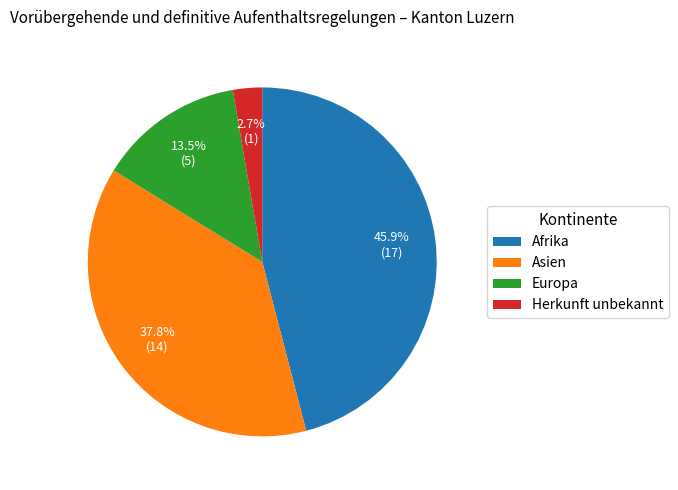

Does Asien account for over 50% of the chart?

No